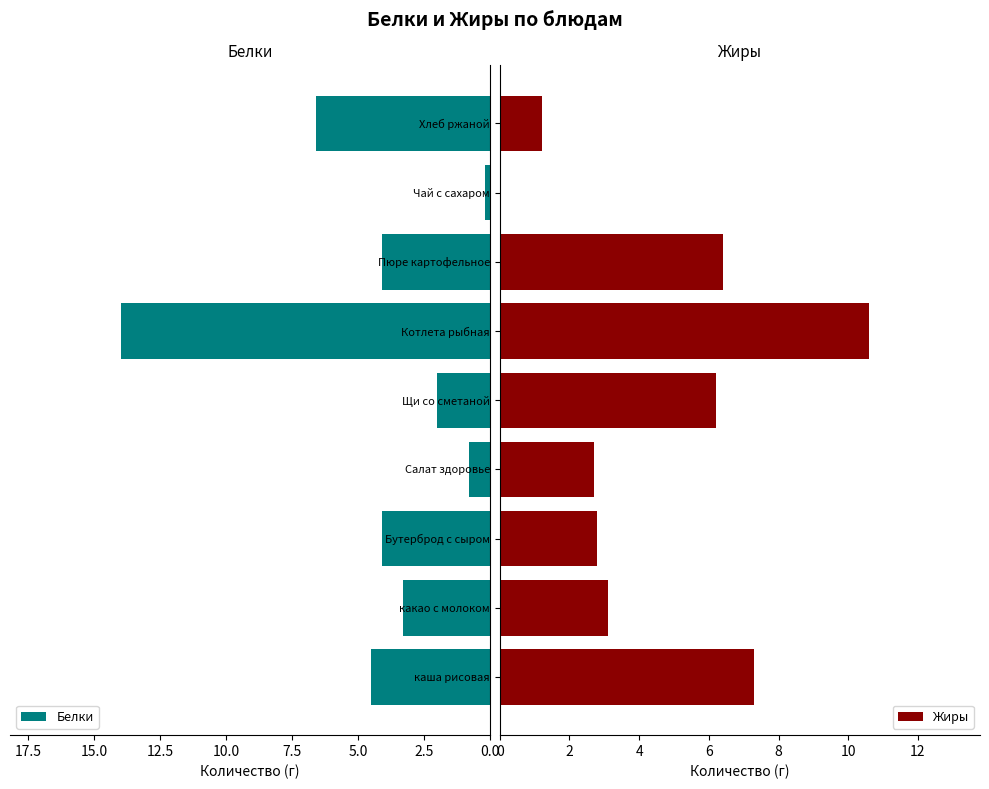

Is it true that Жиры equals 10.6 at Котлета рыбная?

True